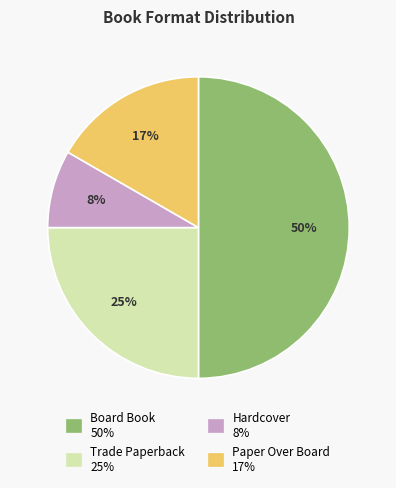

To the nearest percent, what is the average slice percentage?

25%